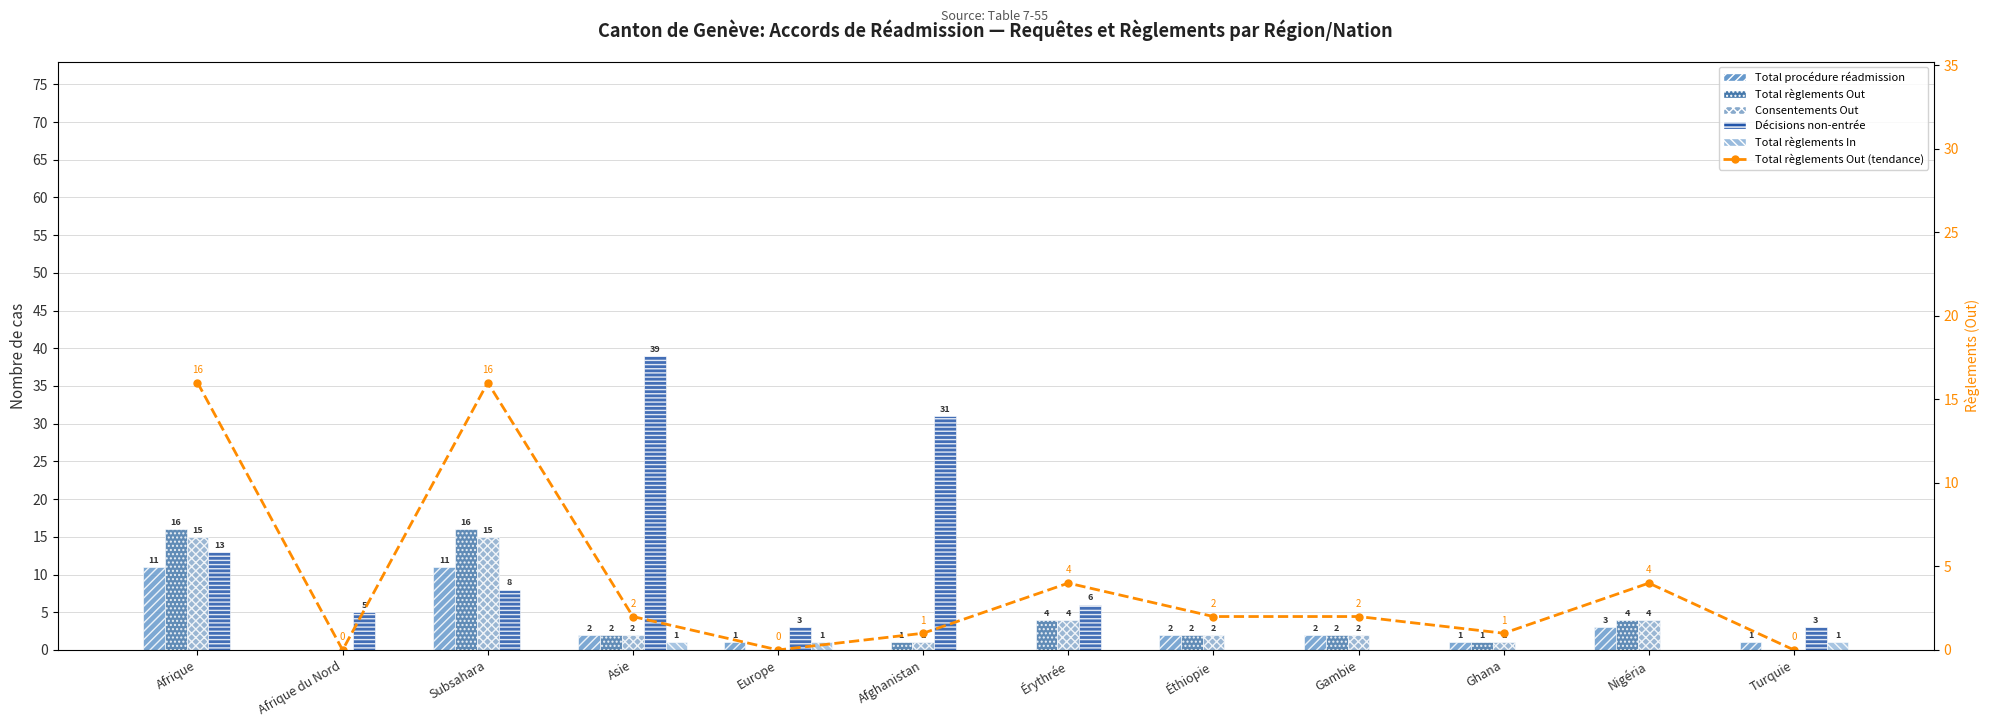

Rank the series at Turquie from highest to lowest value.

Décisions non-entrée, Total procédure réadmission, Total règlements In, Total règlements Out, Consentements Out, Total règlements Out (tendance)